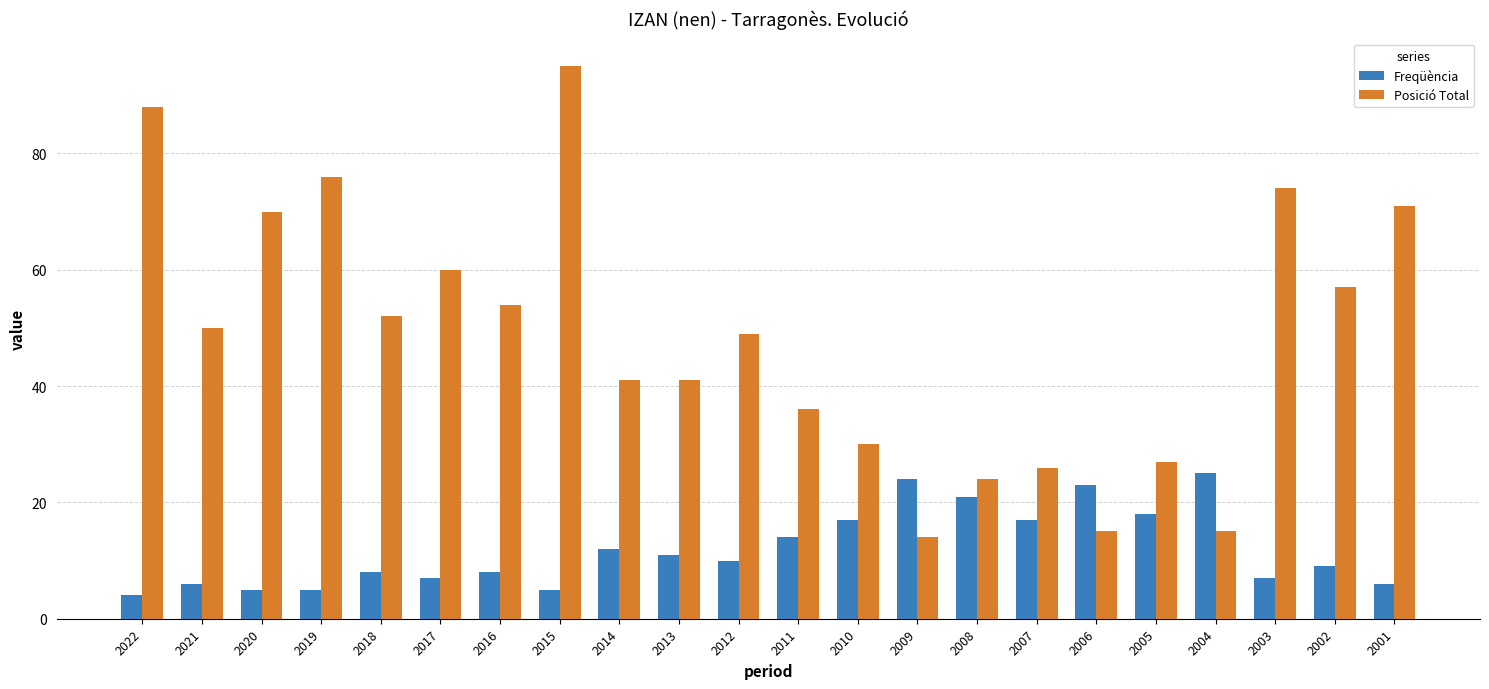

Between 2006 and 2003, which series saw the biggest shift?

Posició Total